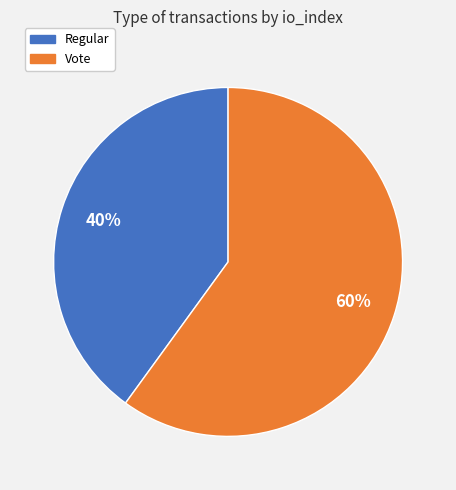

To the nearest percent, what is the difference between the Vote and Regular slice percentages?

20%